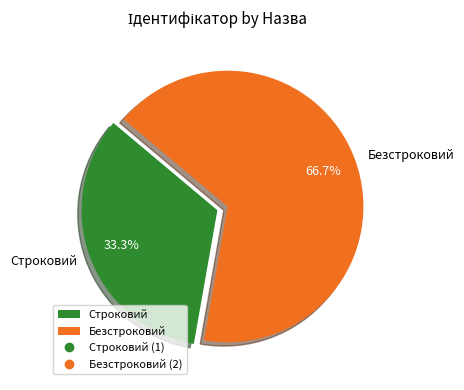

To the nearest percent, what percentage of the pie is Безстроковий?

67%